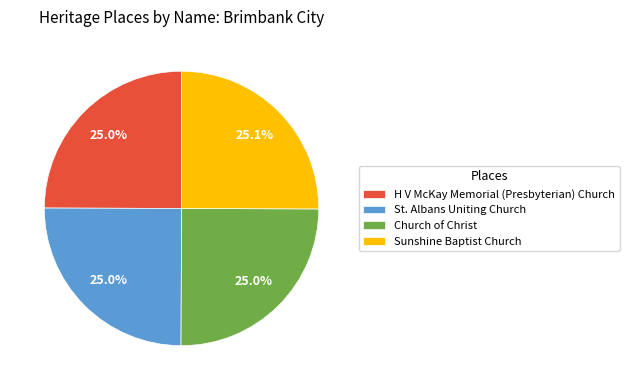

Does any single category account for the majority?

No